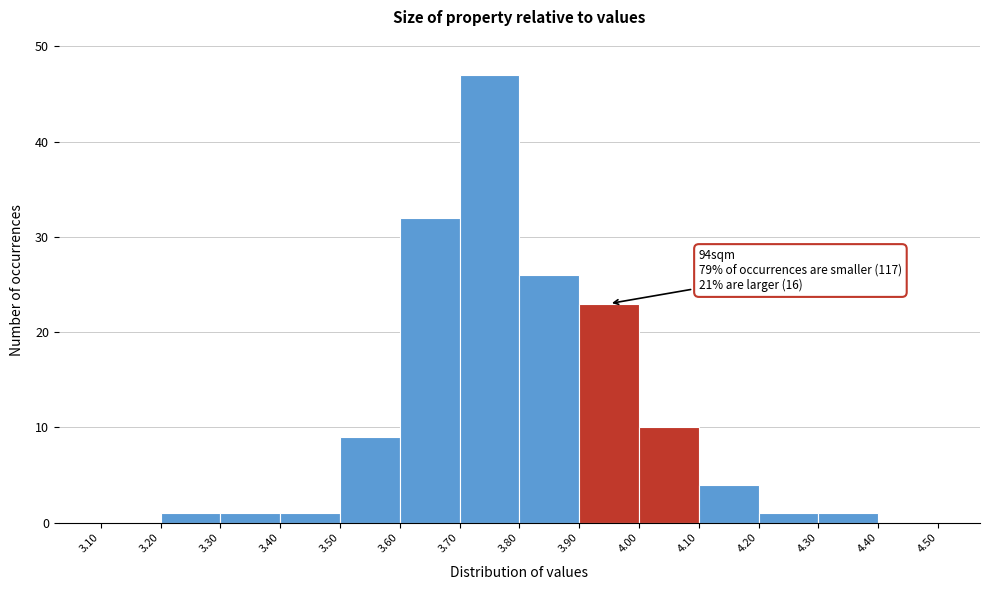

Which range on the x-axis has the tallest bar?

3.70 to 3.80